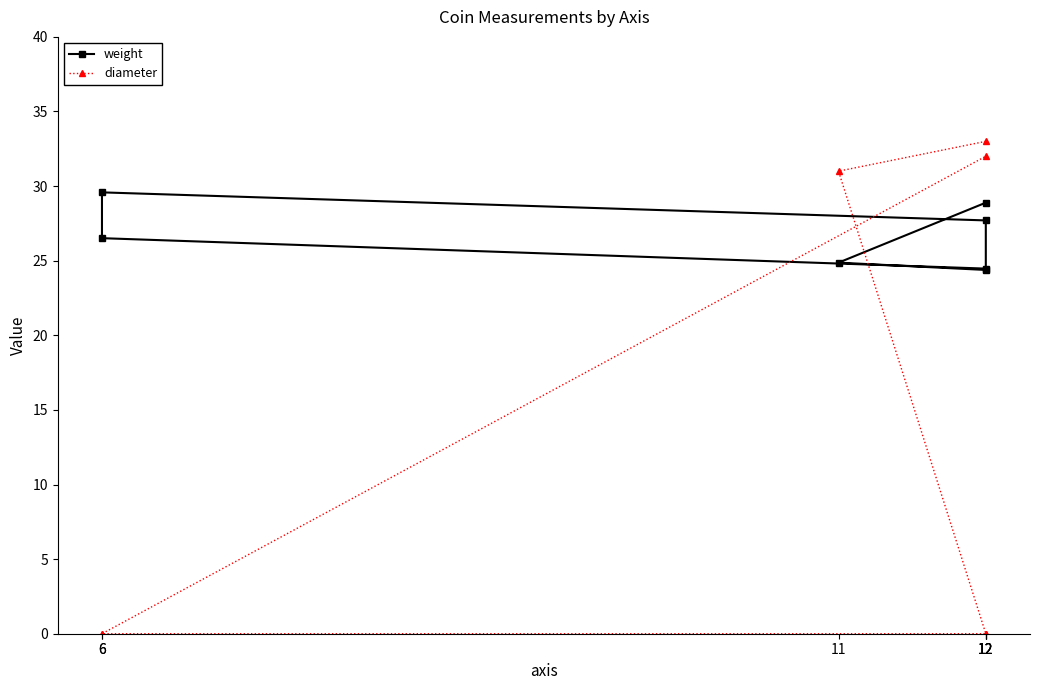

At which label is weight closest to 26?

6